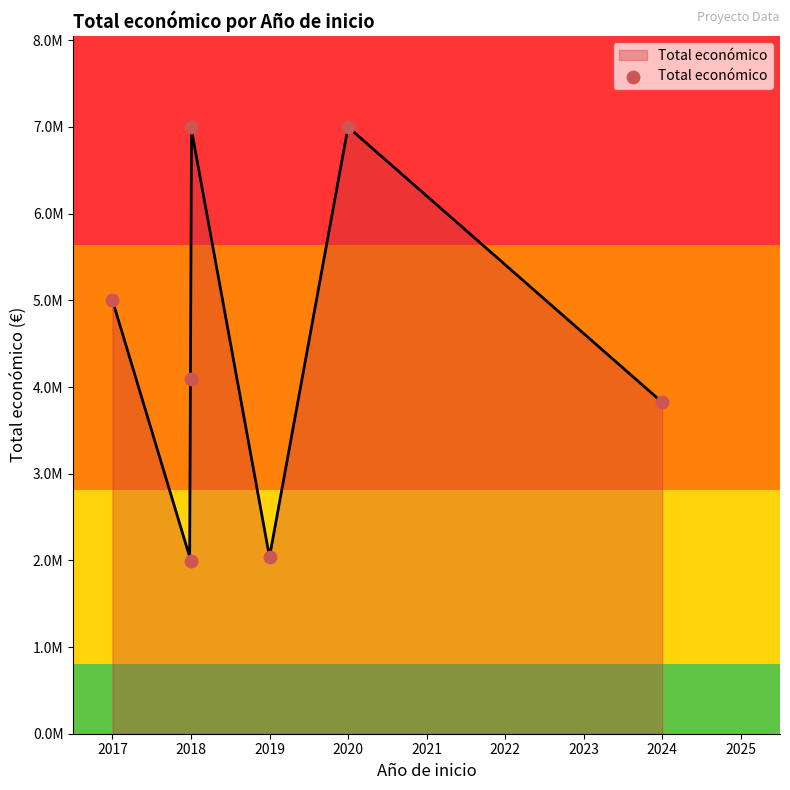

Which has a higher value, 2018 or 2020?

2020